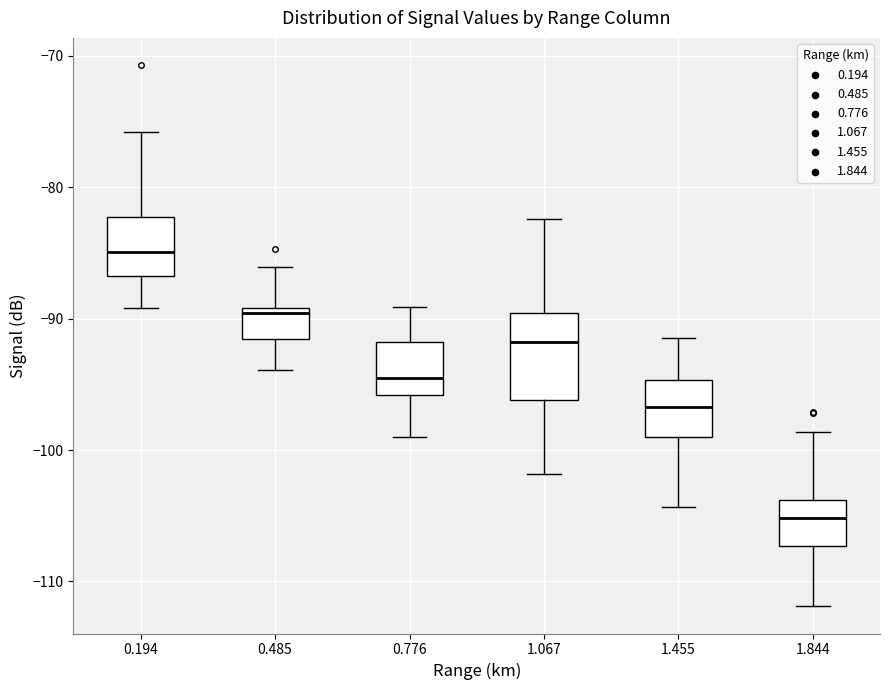

Where does the median line of the box at x = 0.194 sit on the y-axis? The values are not printed on the chart, so give them approximately, as read against the axis.

-85